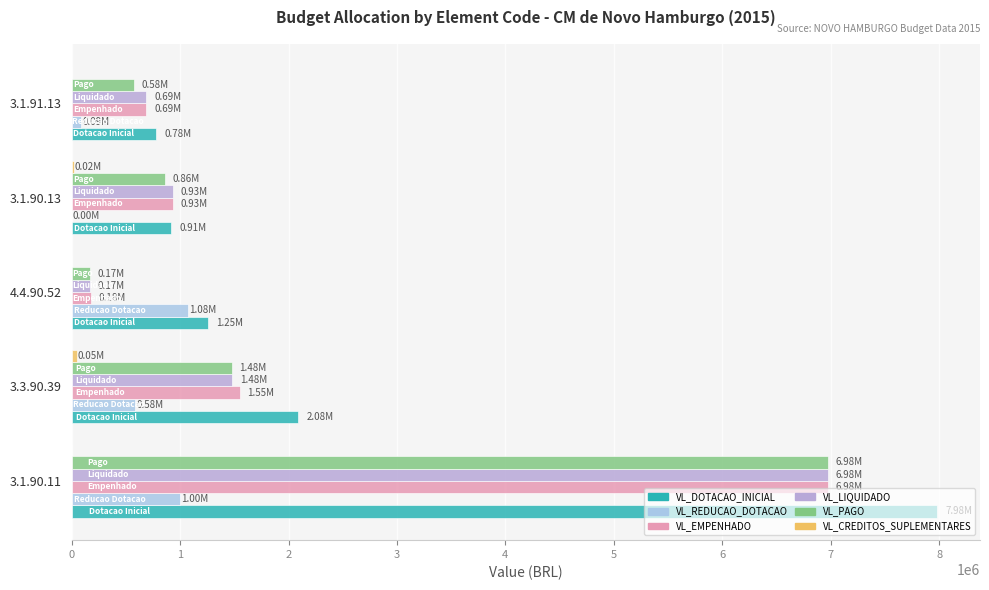

Rank the categories by VL_REDUCAO_DOTACAO value from lowest to highest.

3.1.90.13, 3.1.91.13, 3.3.90.39, 3.1.90.11, 4.4.90.52